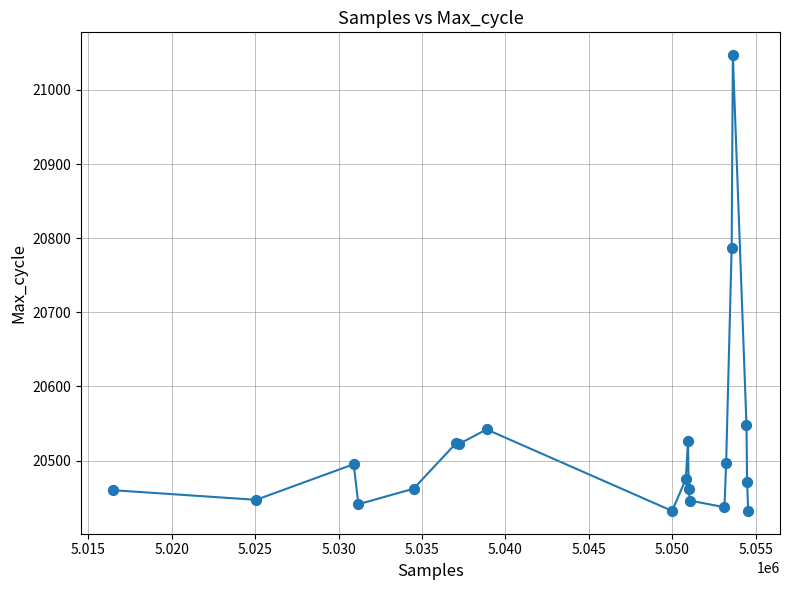

What Y value in the scatter plot is closest to 20739?

20787